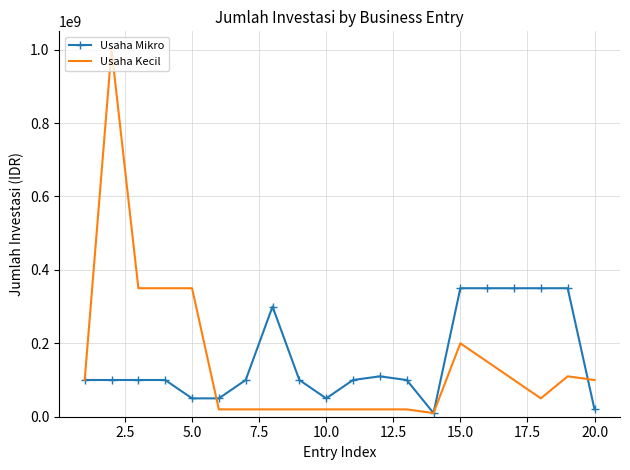

List the series in order of their peak value, lowest first.

Usaha Mikro, Usaha Kecil